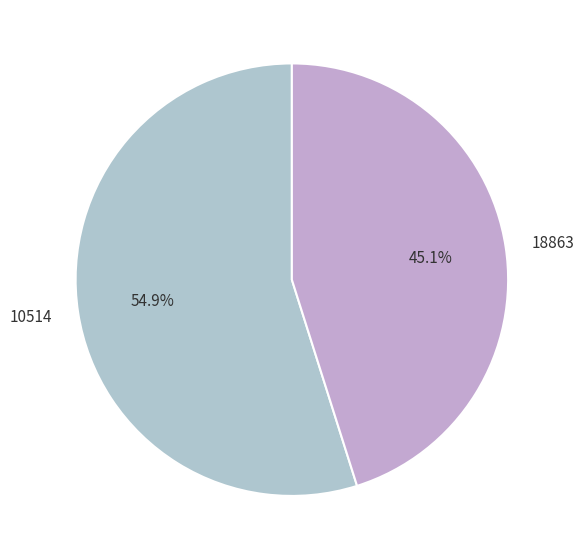

Is 18863 the majority of the pie?

No